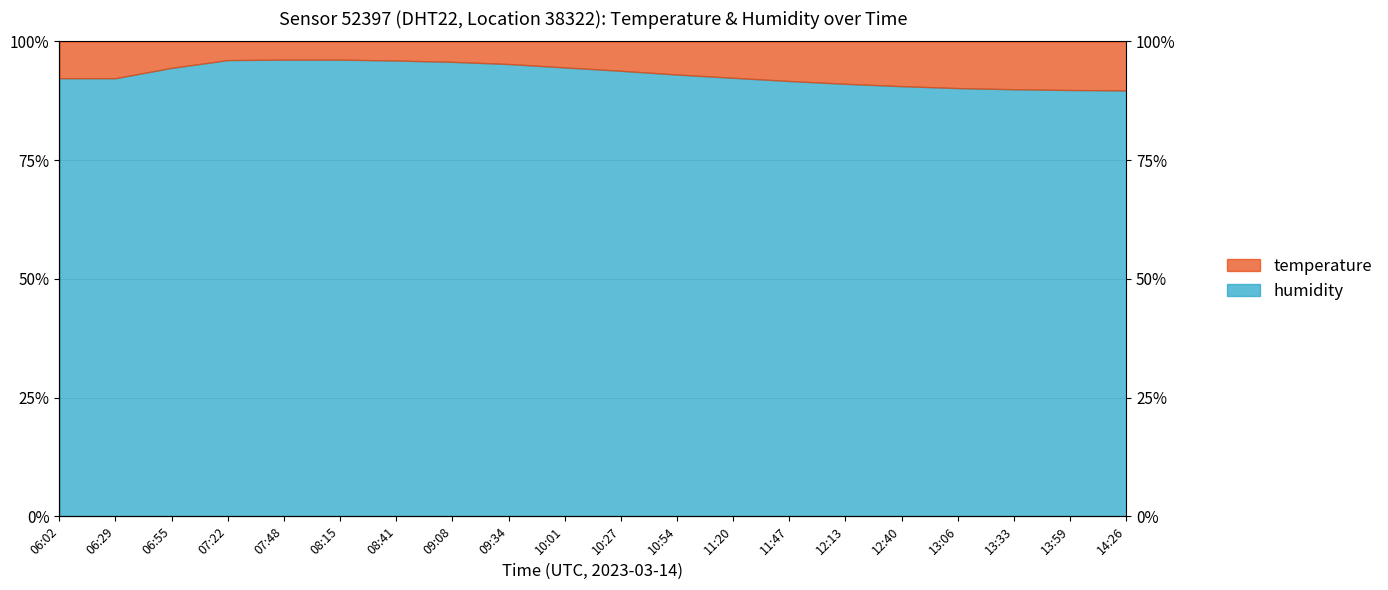

List the labels in order of value, largest first.

07:48, 08:15, 07:22, 08:41, 09:08, 09:34, 10:01, 06:55, 10:27, 10:54, 11:20, 06:02, 06:29, 11:47, 12:13, 12:40, 13:06, 13:33, 13:59, 14:26